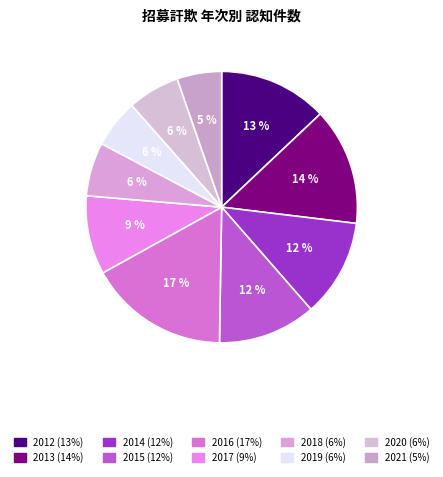

What is the ratio of the value at 2014 to the value at 2019?

2.0